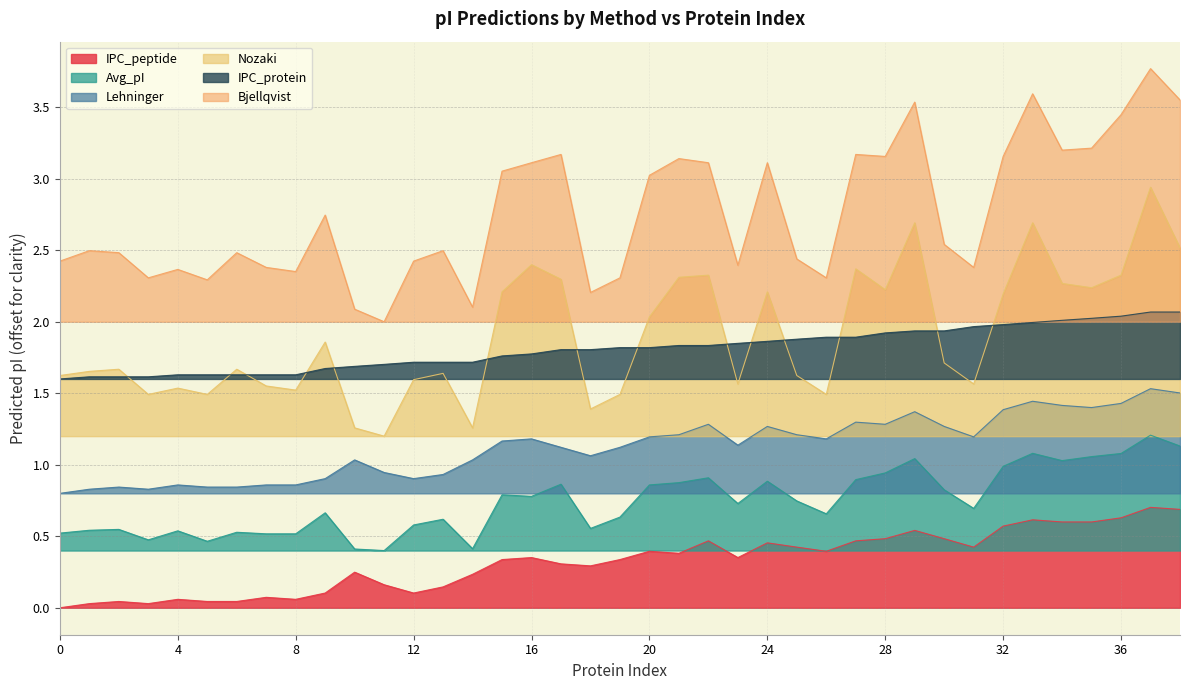

What is the average value of the Avg_pI series?

0.7